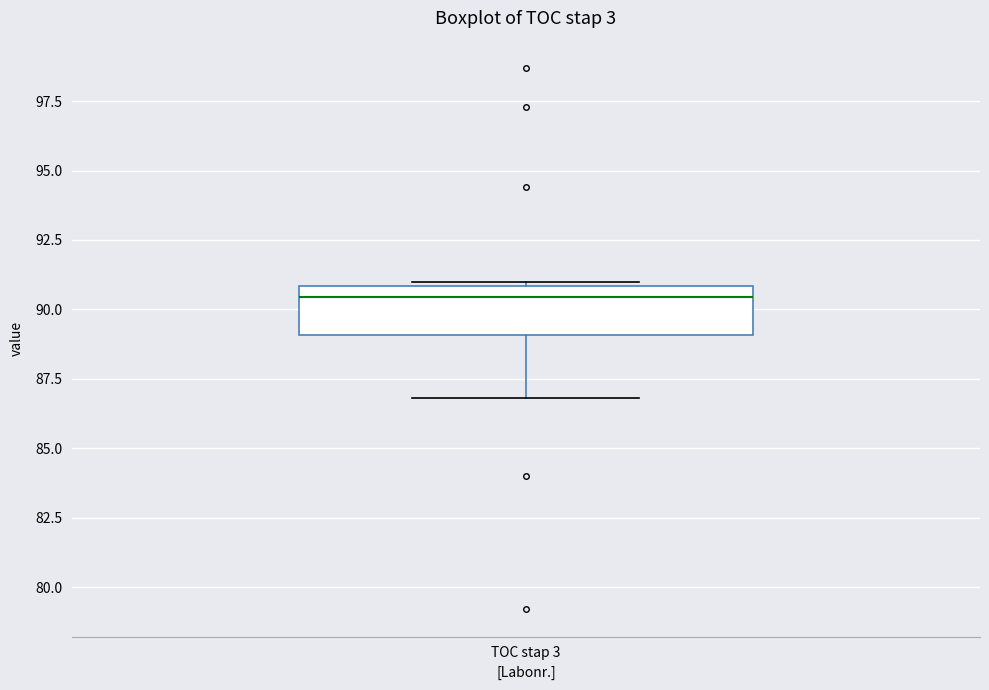

Read this box plot against the y-axis: the position of the median line, the range covered by the box, and the ends of both whiskers. The values are not printed on the chart, so give them approximately, as read against the axis.

median 90.5, box 89.0 to 91.0, whiskers 87.0 to 91.0 (just above the box's upper edge)